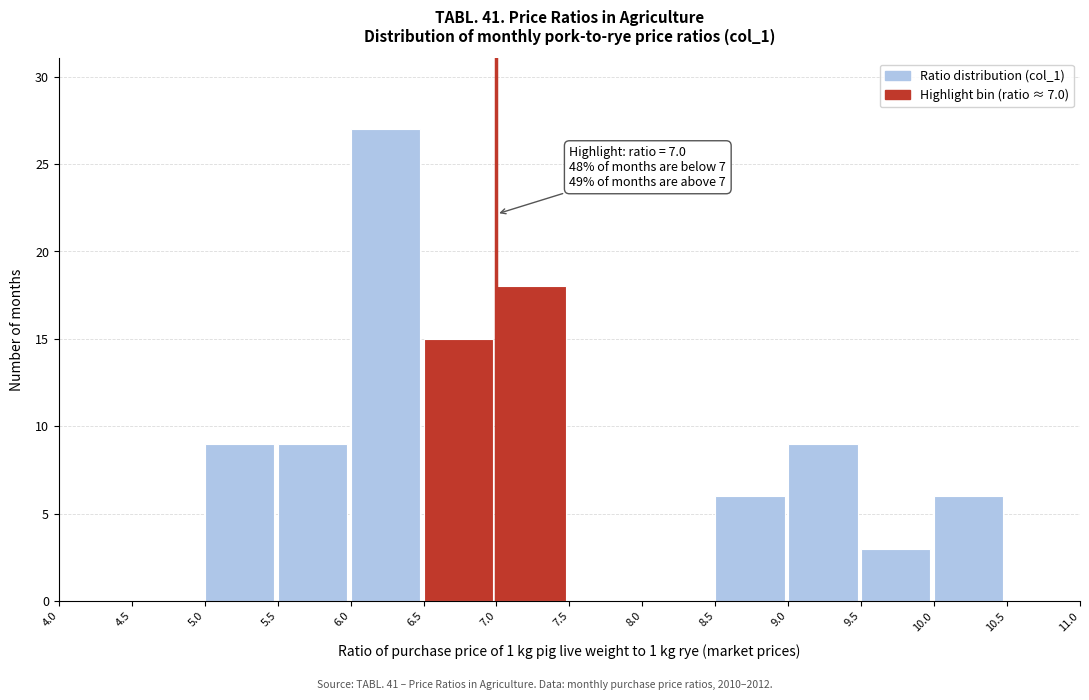

Over which range of the x-axis is the bar tallest?

6.0 to 6.5